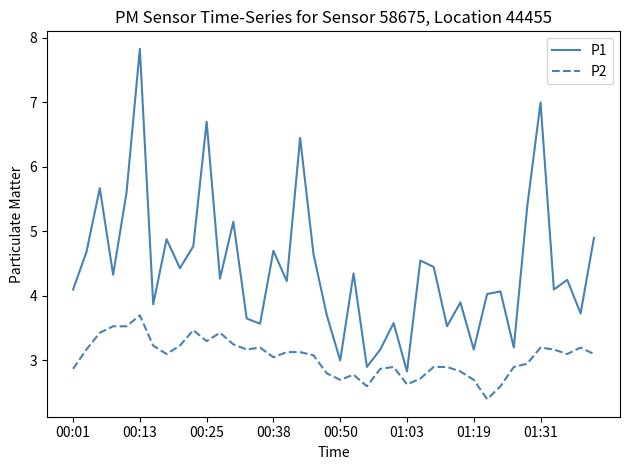

Which series has the widest spread of values?

P1